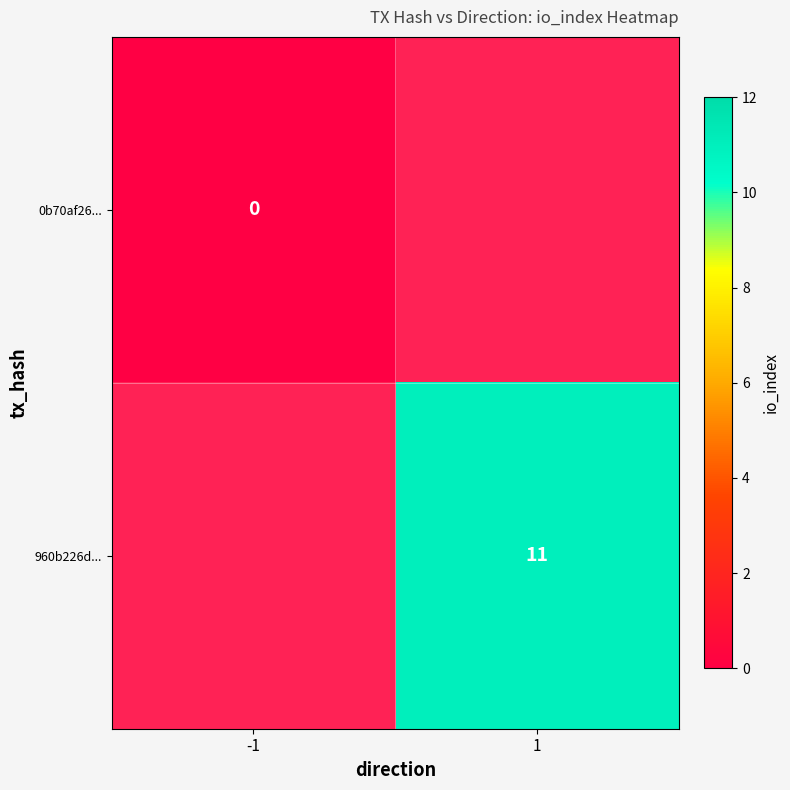

The 960b226d... series shows 3 at 1. True or false?

False